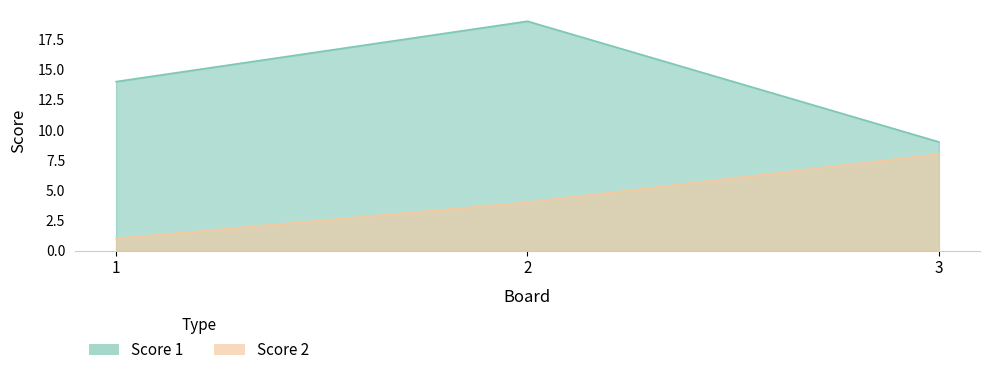

What are all the series names shown in the legend?

Score 1, Score 2